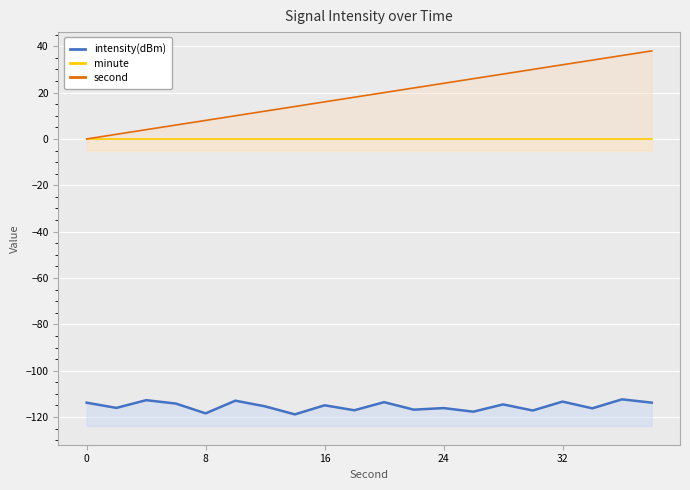

True or false: minute and intensity(dBm) intersect in this chart.

False